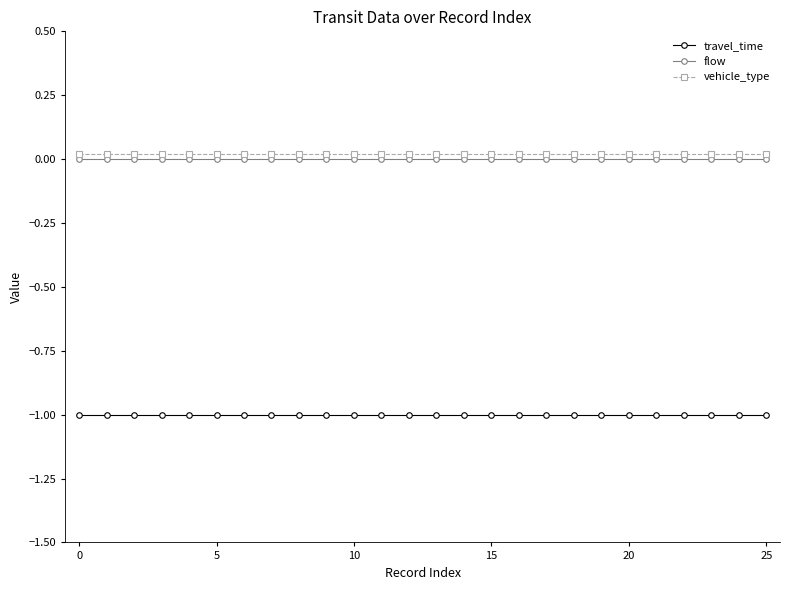

True or false: travel_time and vehicle_type cross at least once.

False